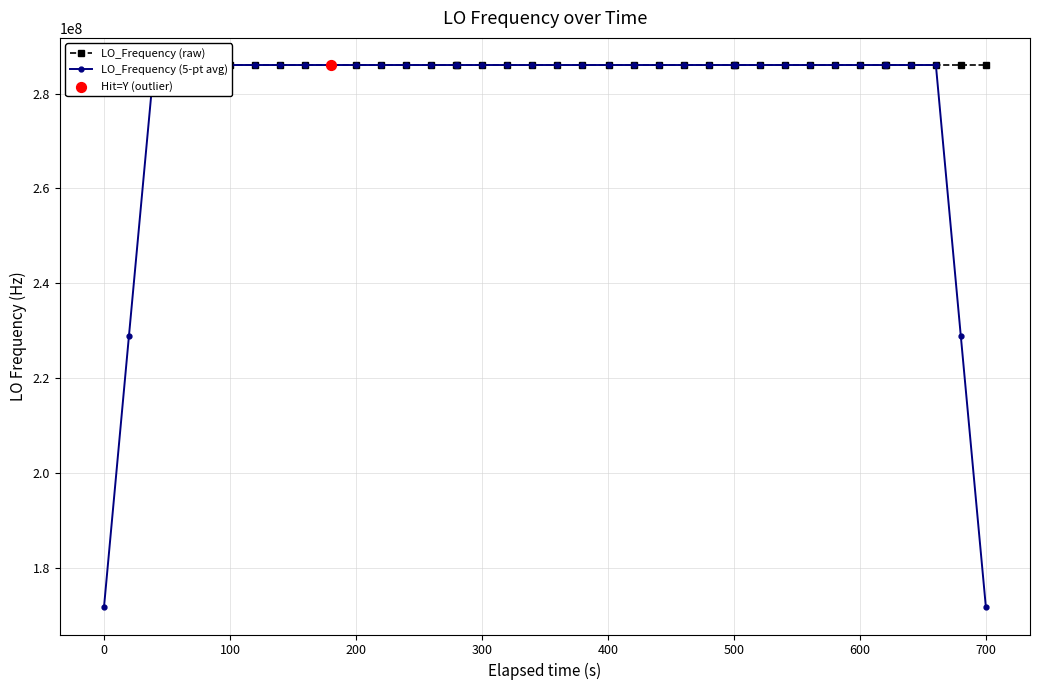

At how many categories does at least one series exceed 250651612?

40